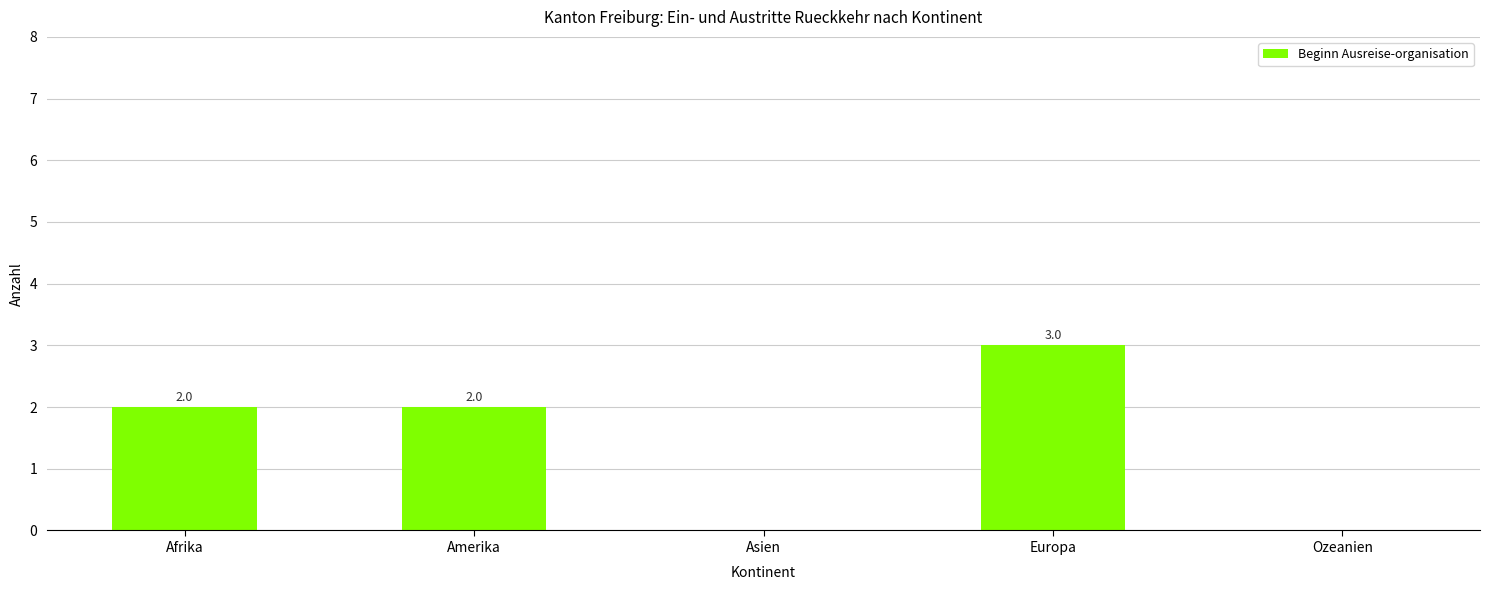

How many distinct data groups are displayed?

1